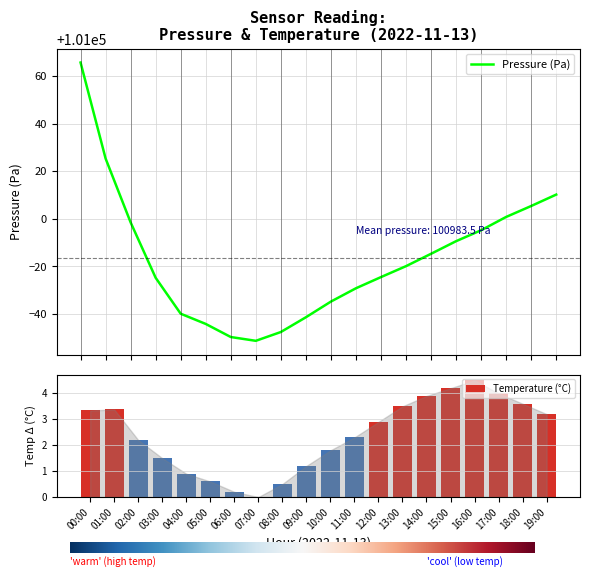

Which category has the lowest value in the pressure series?

07:00